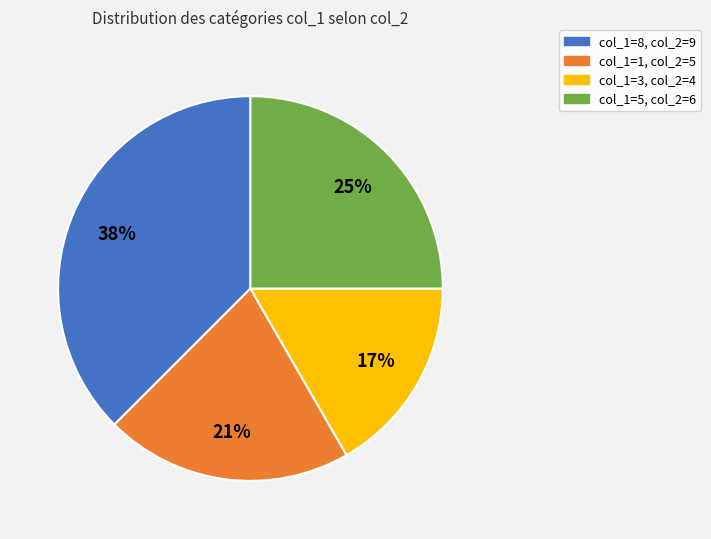

Which has a higher value, col_1=8, col_2=9 or col_1=1, col_2=5?

col_1=8, col_2=9